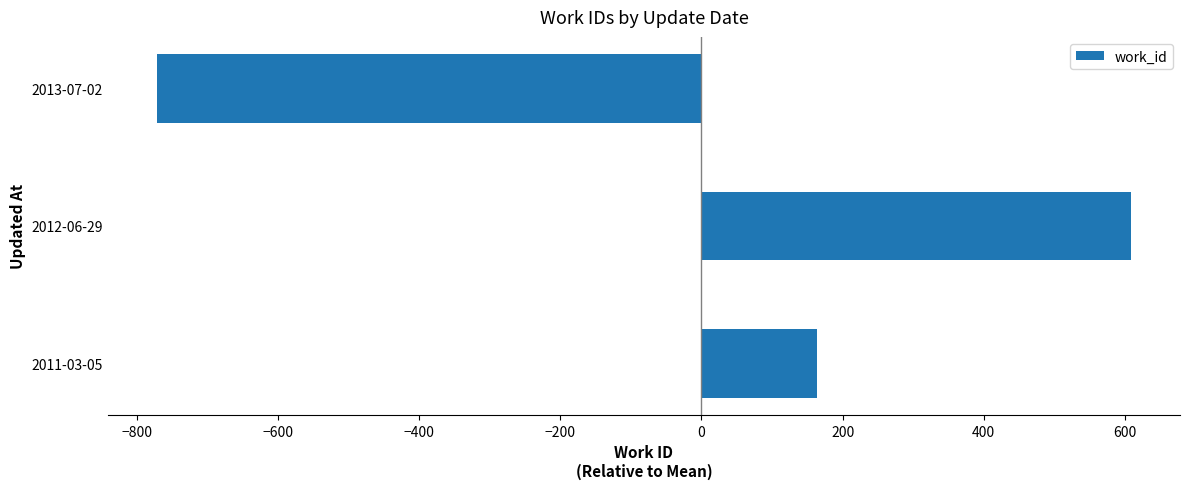

How many series are shown in this chart?

1